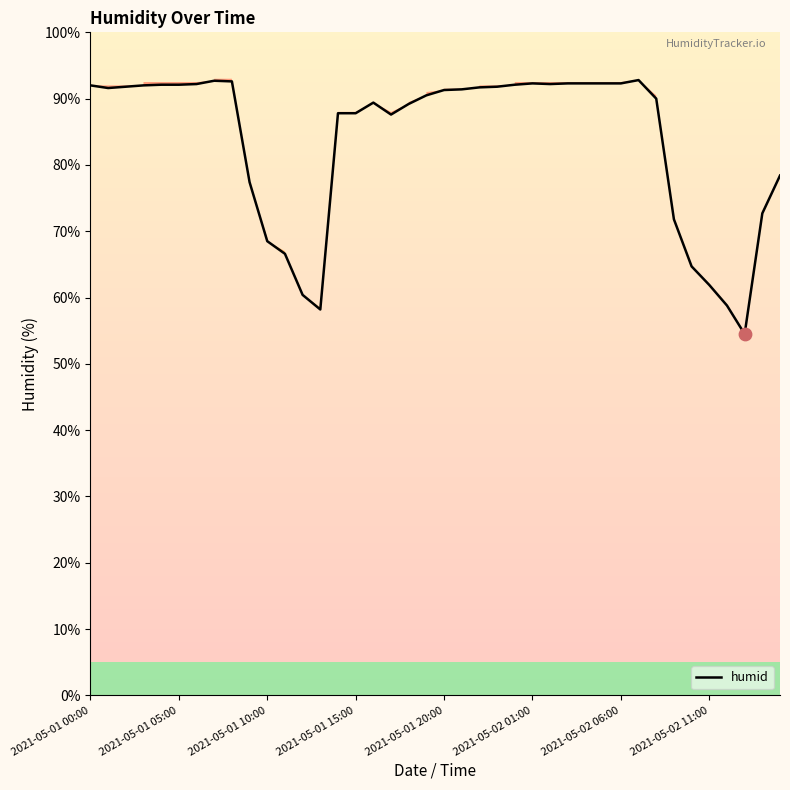

True or false: humid has a value of 137.2 at 2021-05-01 15:00.

False